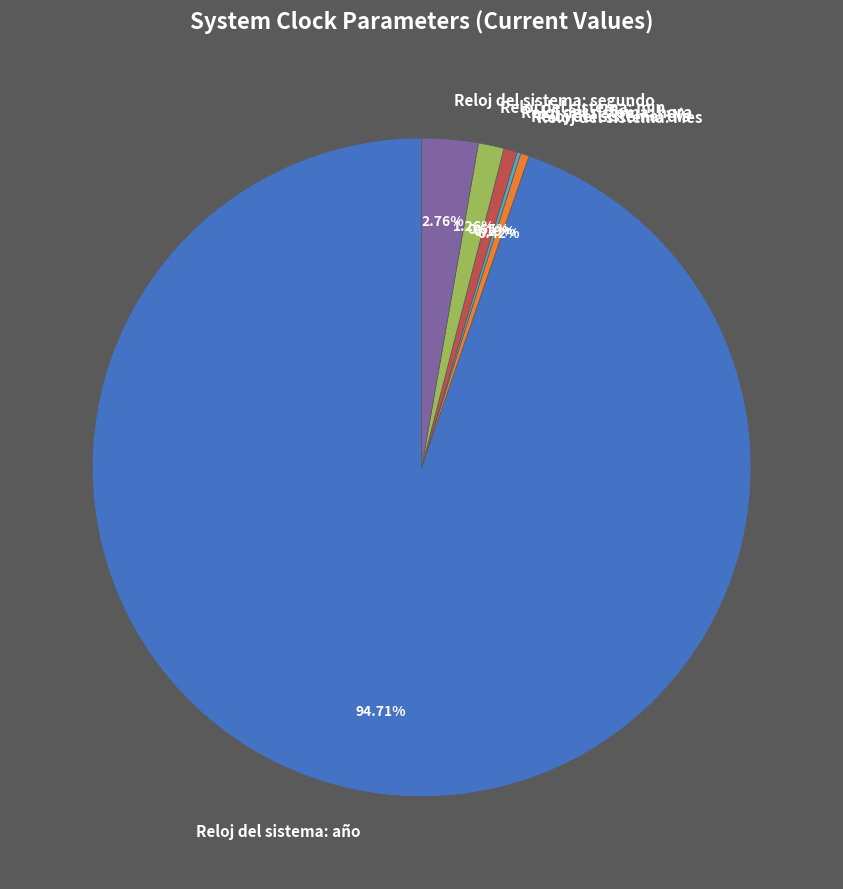

What portion of the pie excludes Reloj del sistema: segundo?

97.2%